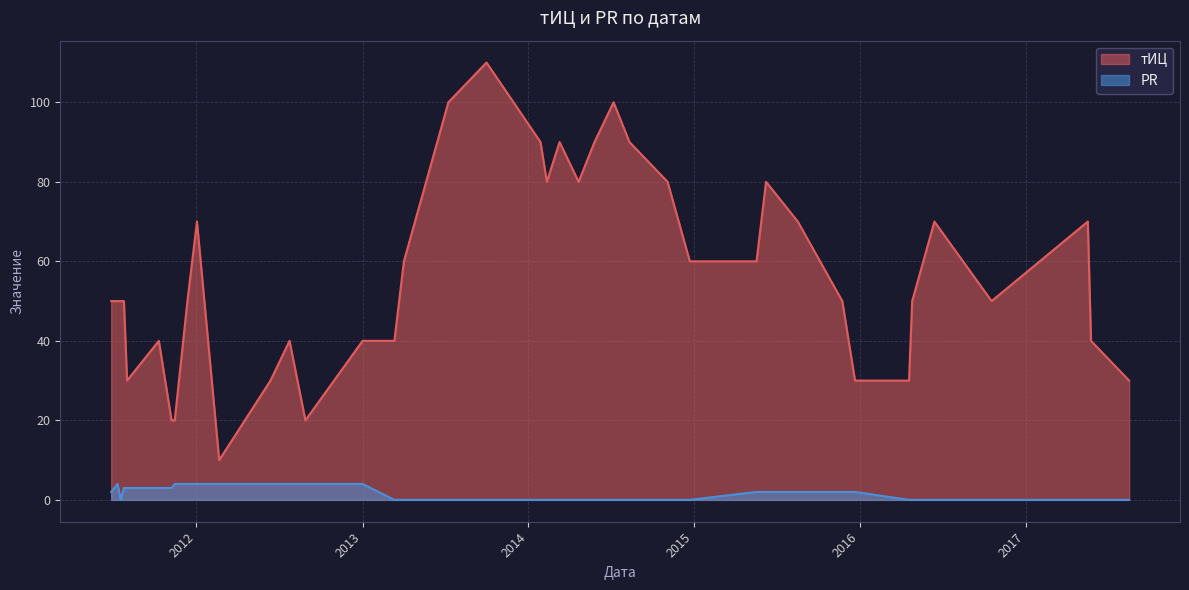

Which series has the largest range (max minus min)?

тИЦ